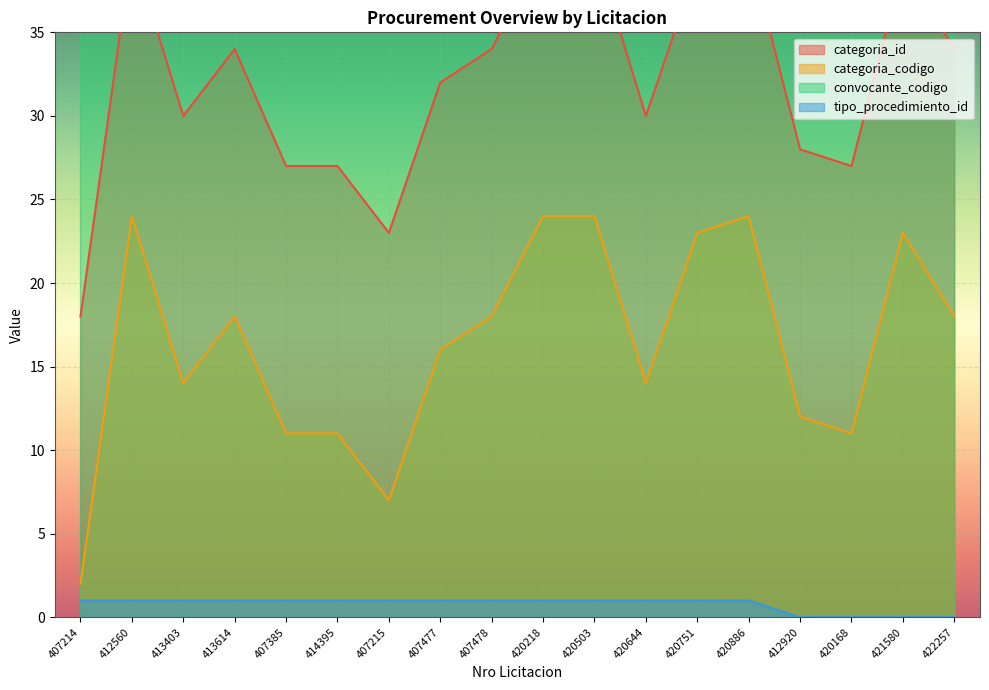

At which label is categoria_id closest to 29?

413403